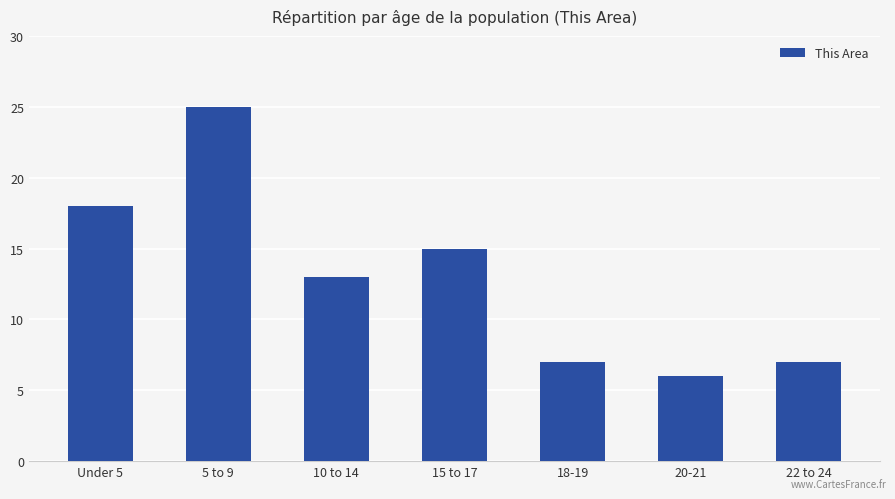

Reading left to right, extract all data points from this chart.

Under 5=18	5 to 9=25	10 to 14=13	15 to 17=15	18-19=7	20-21=6	22 to 24=7